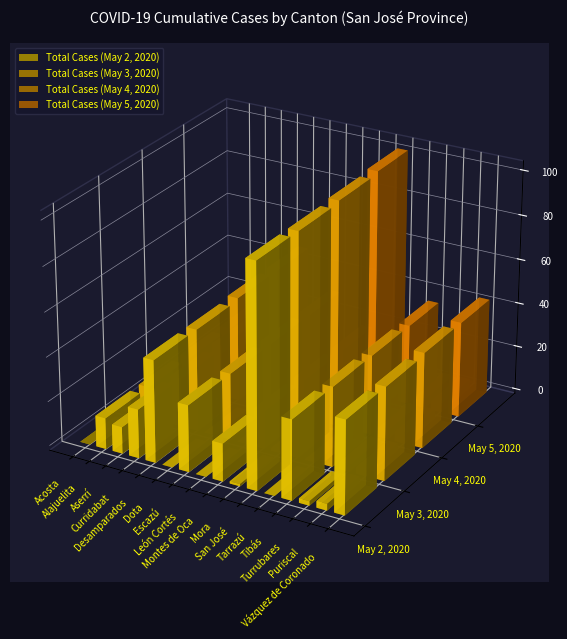

Does the chart contain any negative values?

No